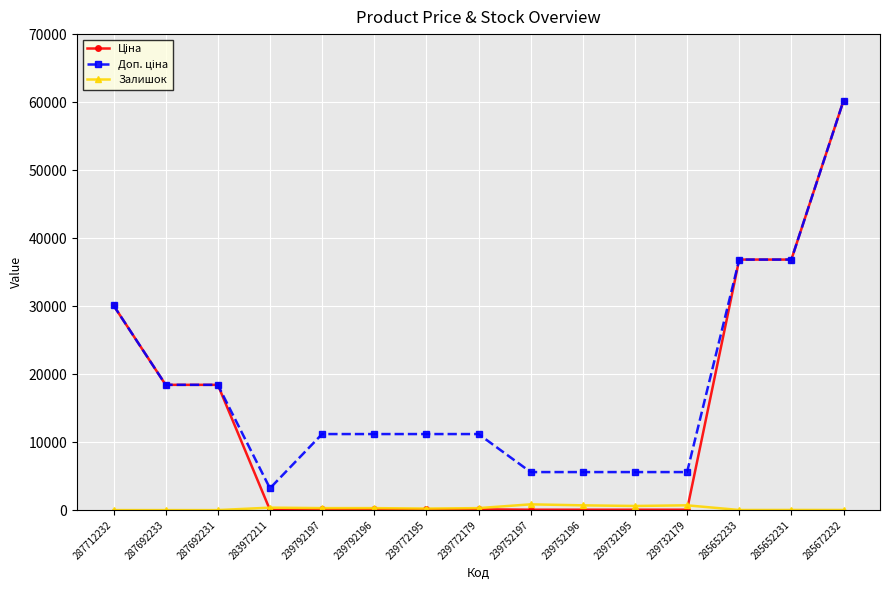

Does the chart display data point markers on the line(s)?

Yes